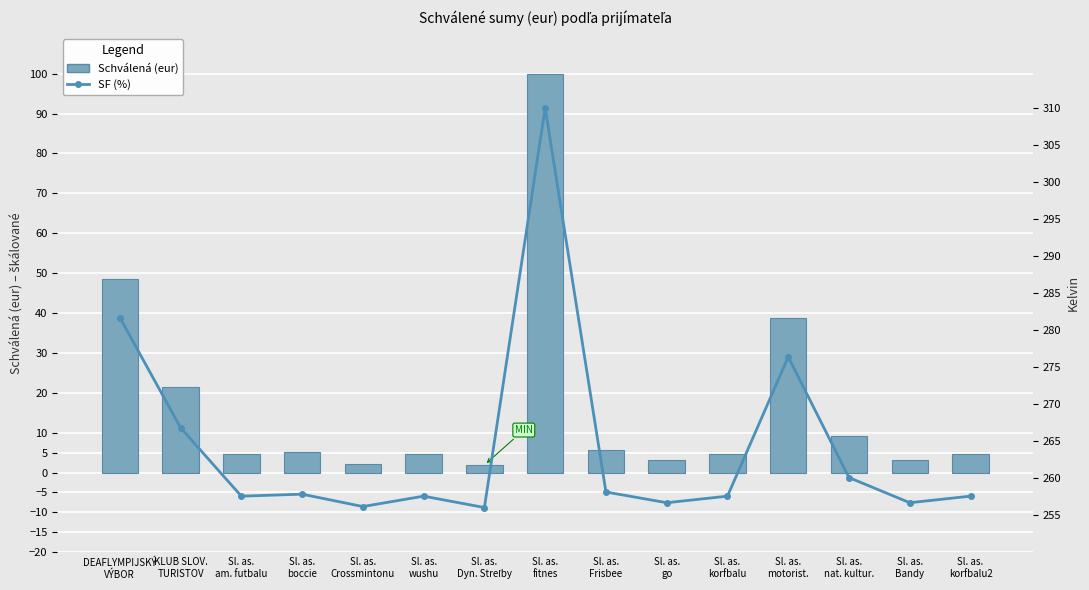

What is the approximate value of SF (%) at Sl. as.
korfbalu2?

257.6